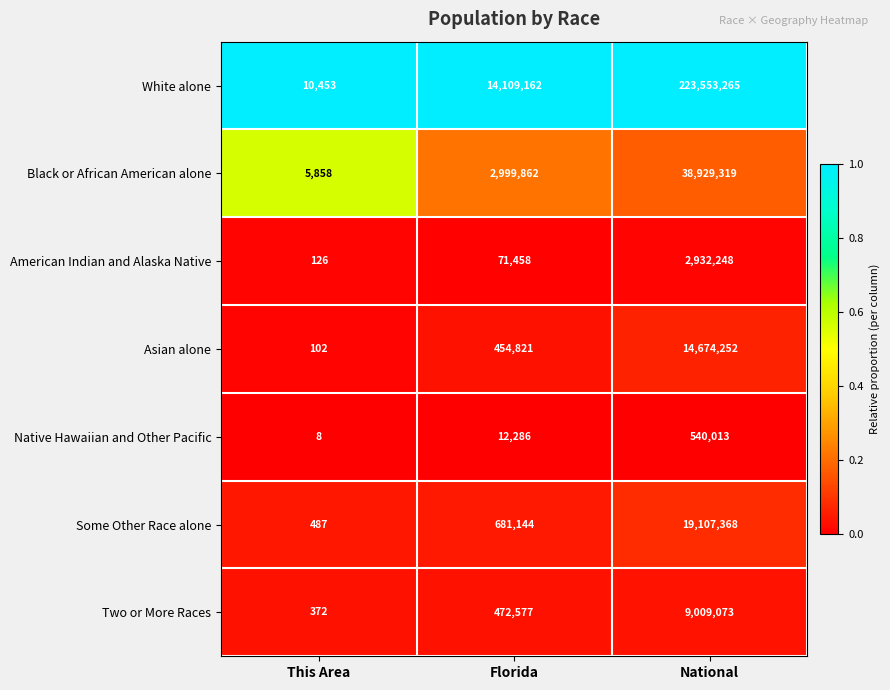

Which series has the largest total across all categories?

White alone